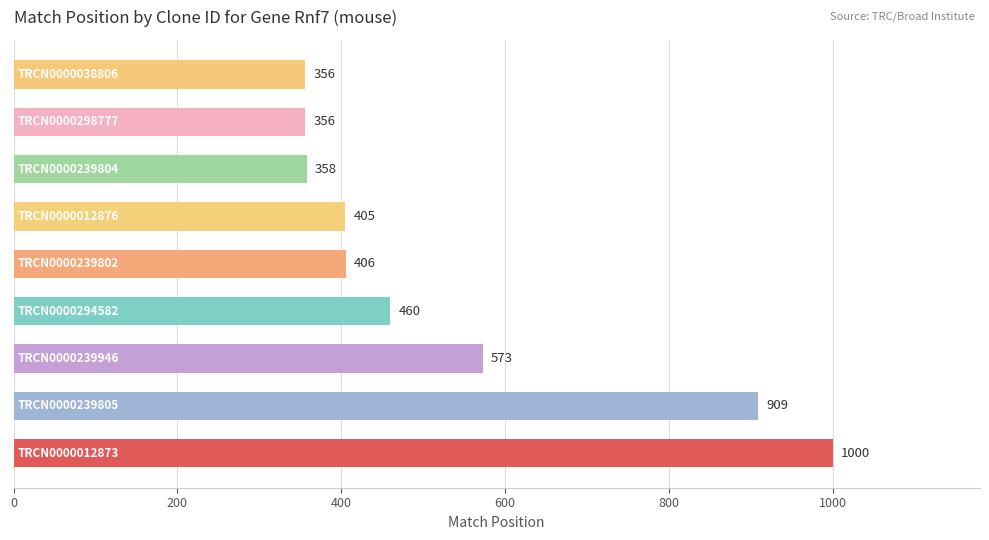

What is the average value?

536